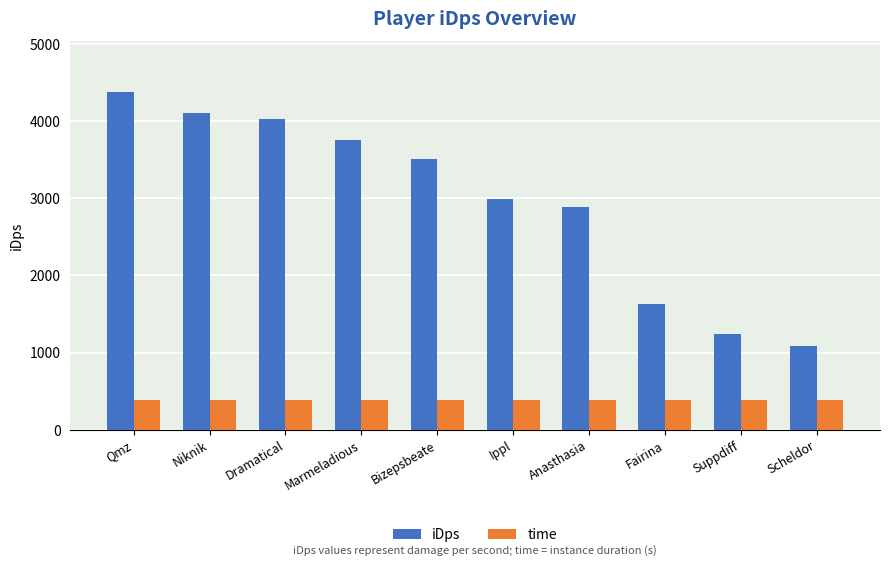

Are the bars horizontal?

No